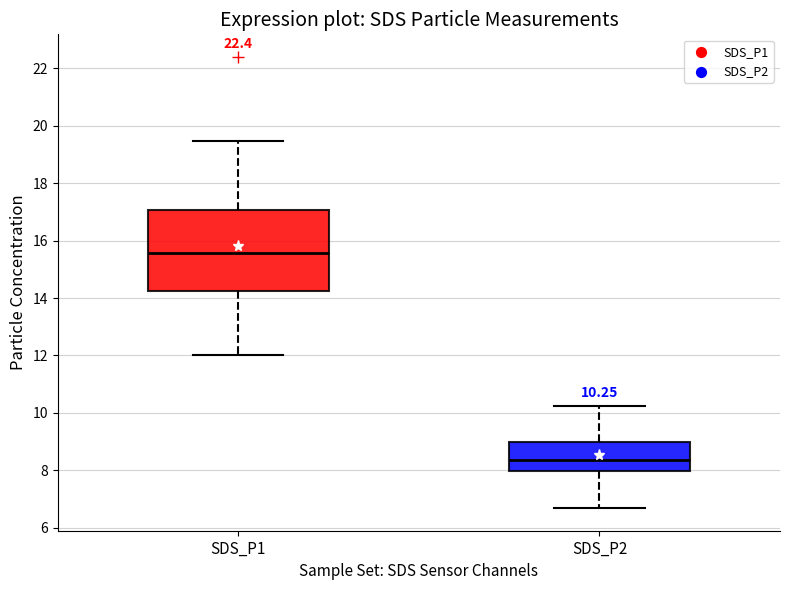

Which box is the tallest, from its lower edge to its upper edge?

SDS_P1